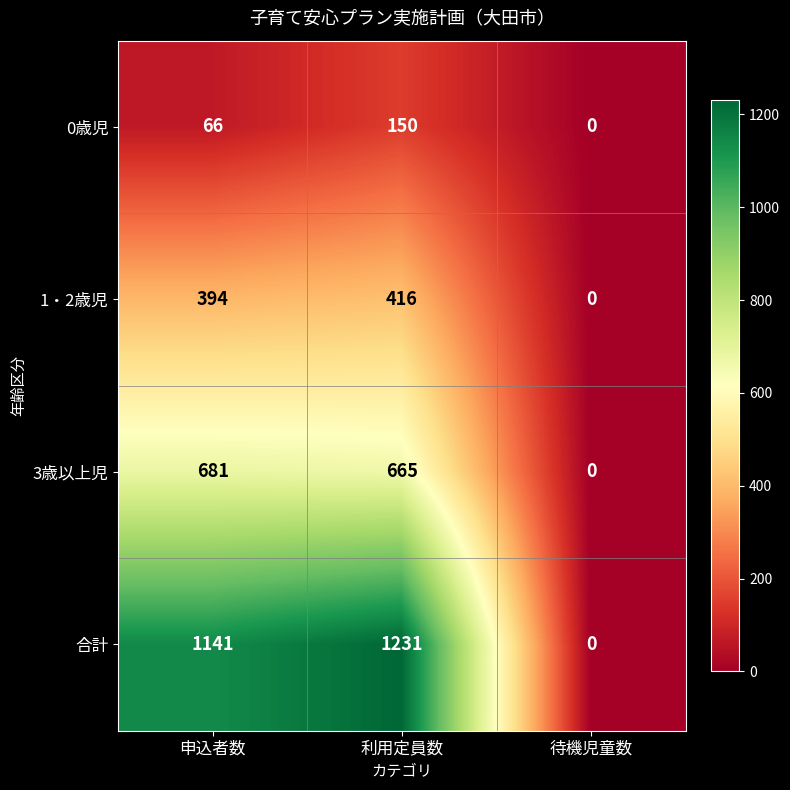

At 申込者数, list the series in order from largest to smallest.

合計, 3歳以上児, 1・2歳児, 0歳児